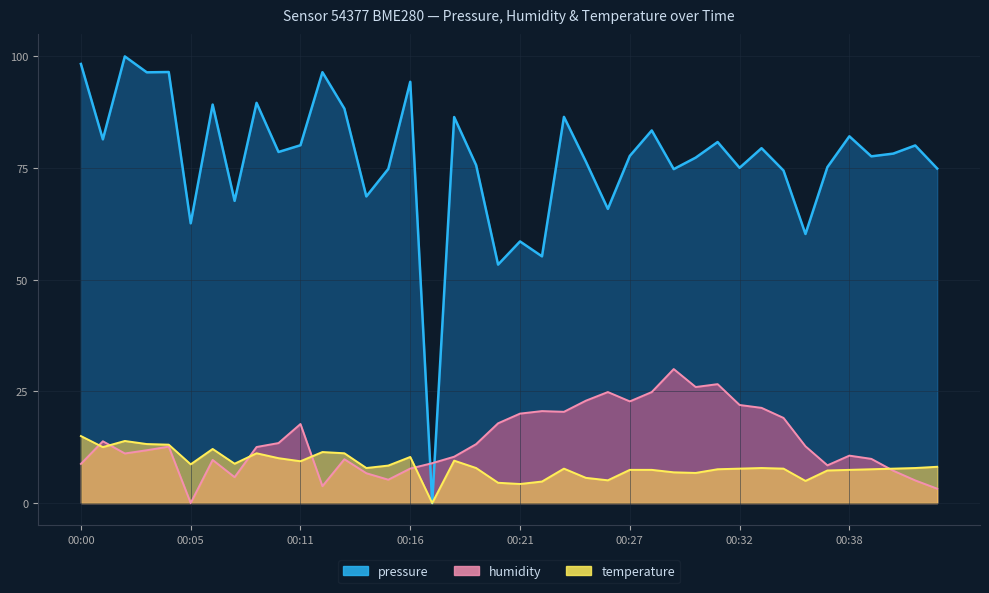

Which series has the largest total across all categories?

pressure